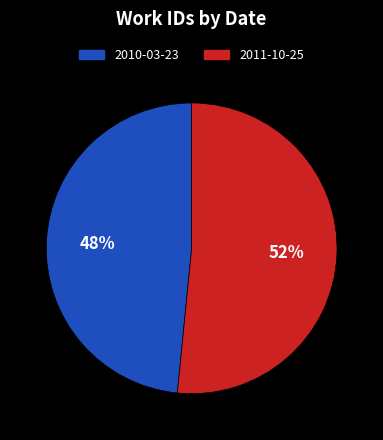

Rank the categories by value from highest to lowest.

2011-10-25, 2010-03-23